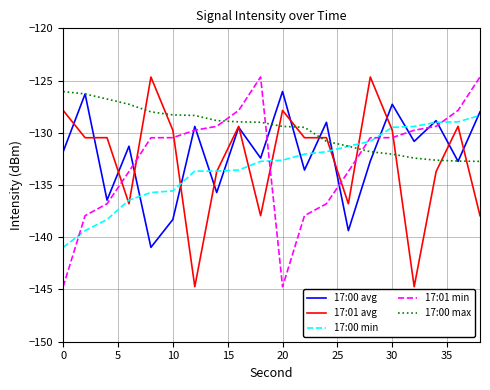

What is the sum of all 17:00 max values?

-2593.1